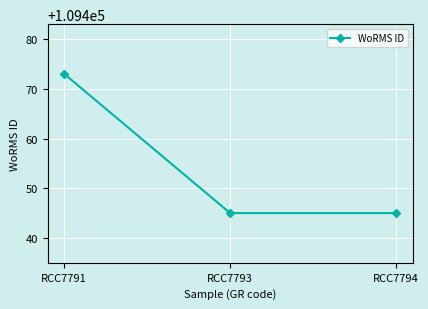

The chart shows a value of 53912 at RCC7794. True or false?

False